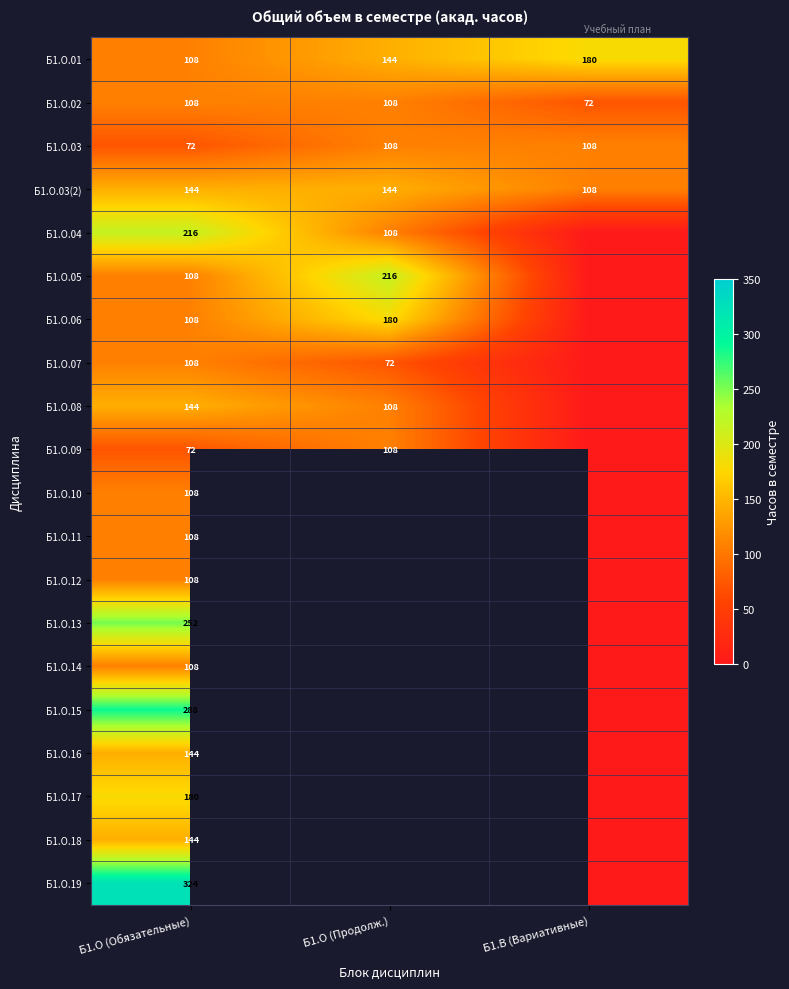

What is the average value of the Б1.О.03(2) series?

132